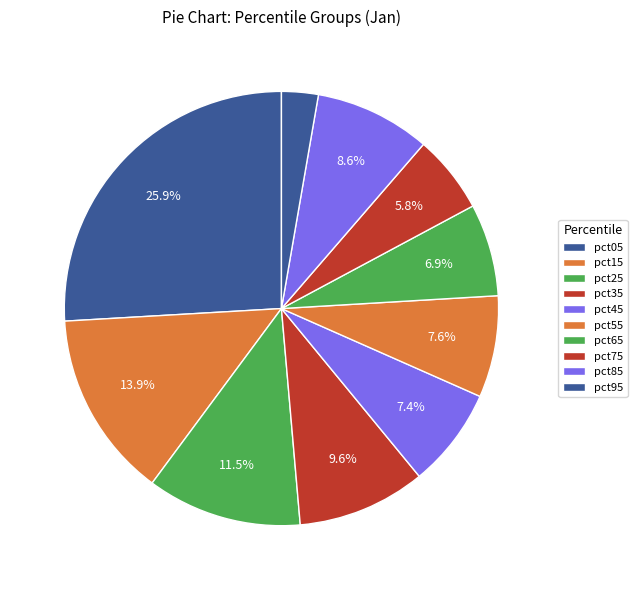

Count the number of slices in the pie.

10